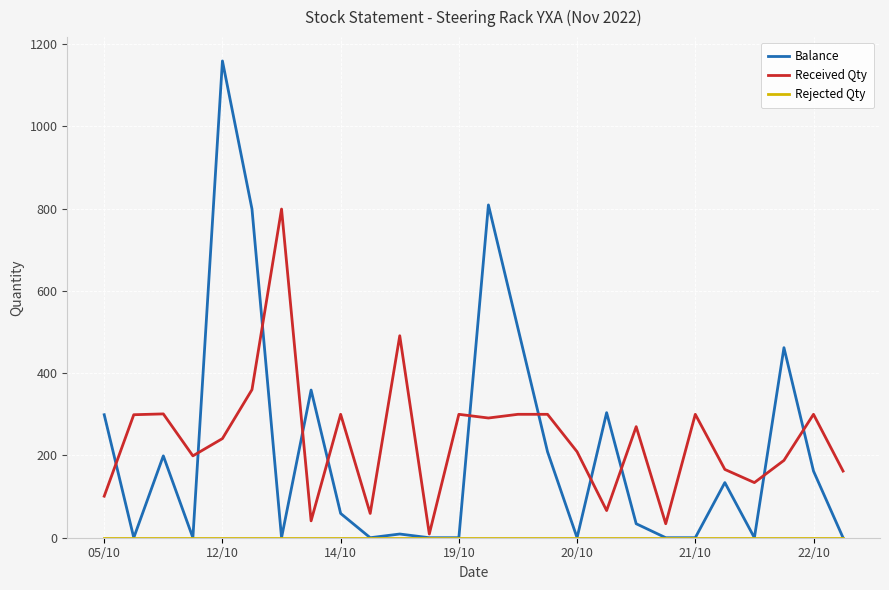

What is the maximum value shown in the chart?

1159